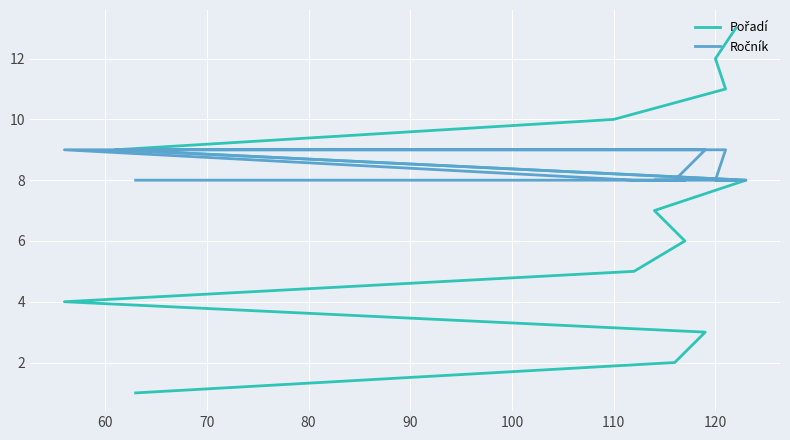

True or false: Pořadí has more than 0 interior local peaks.

False